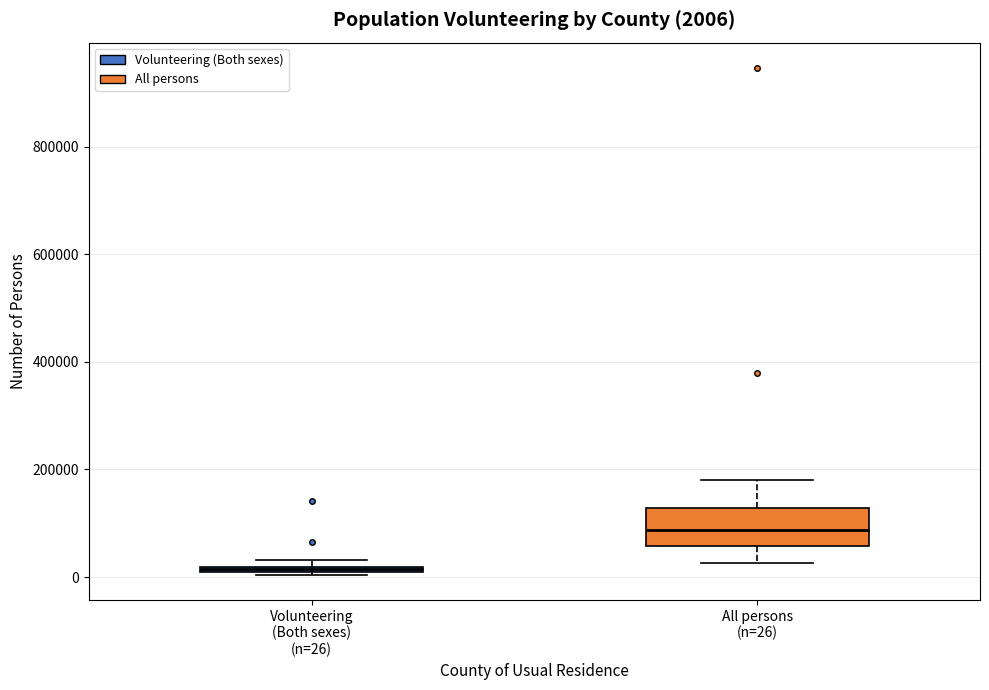

Which box has the highest median line?

All persons (n=26)